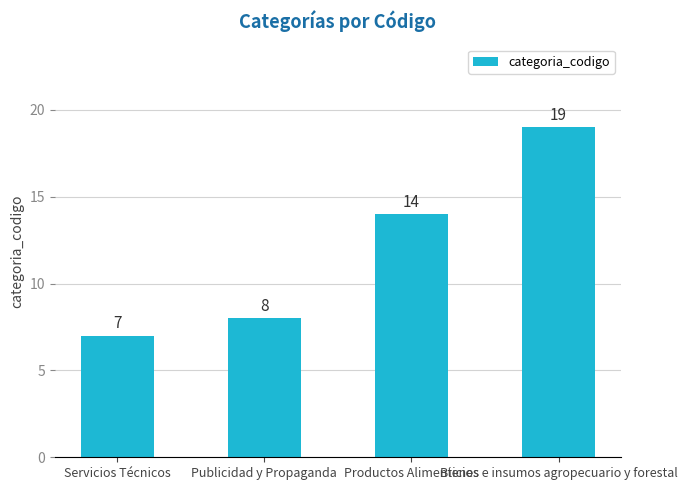

What is the change in value from Servicios Técnicos to Bienes e insumos agropecuario y forestal?

+12